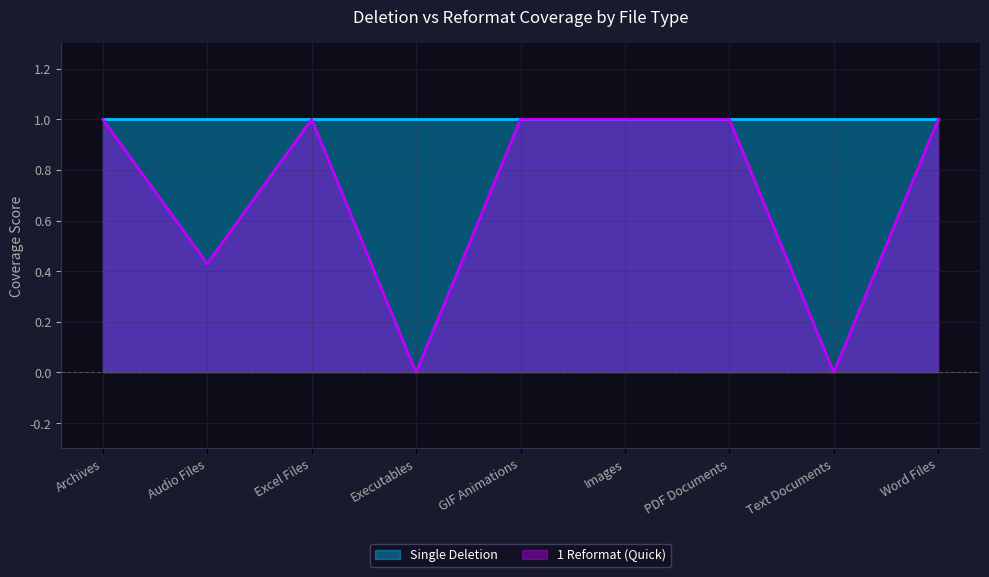

Is it true that the value at Audio Files is 0.7?

False